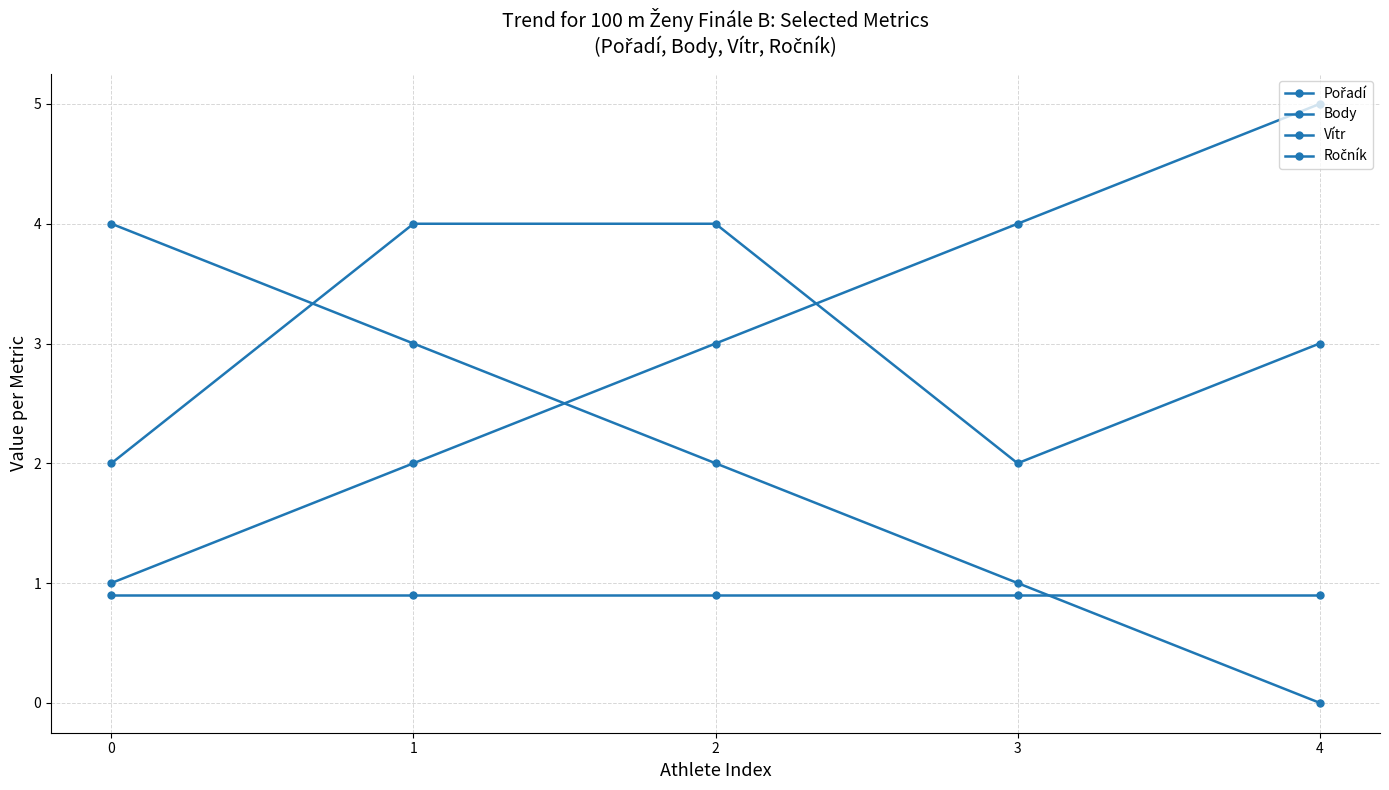

At how many categories does at least one series exceed 4?

1